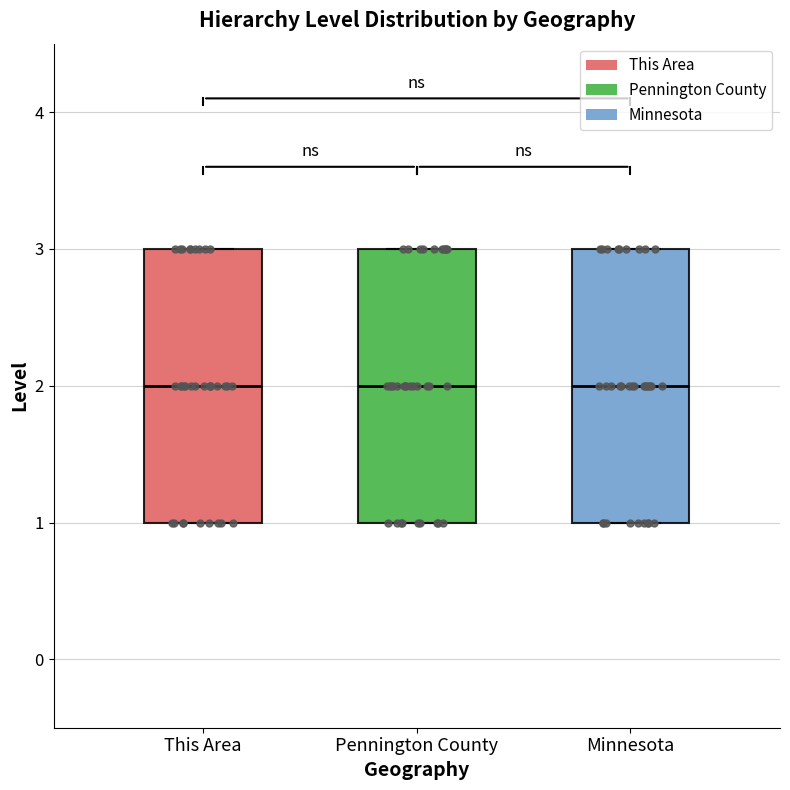

Where is the upper edge of the box for Minnesota on the y-axis? The values are not printed on the chart, so give them approximately, as read against the axis.

3